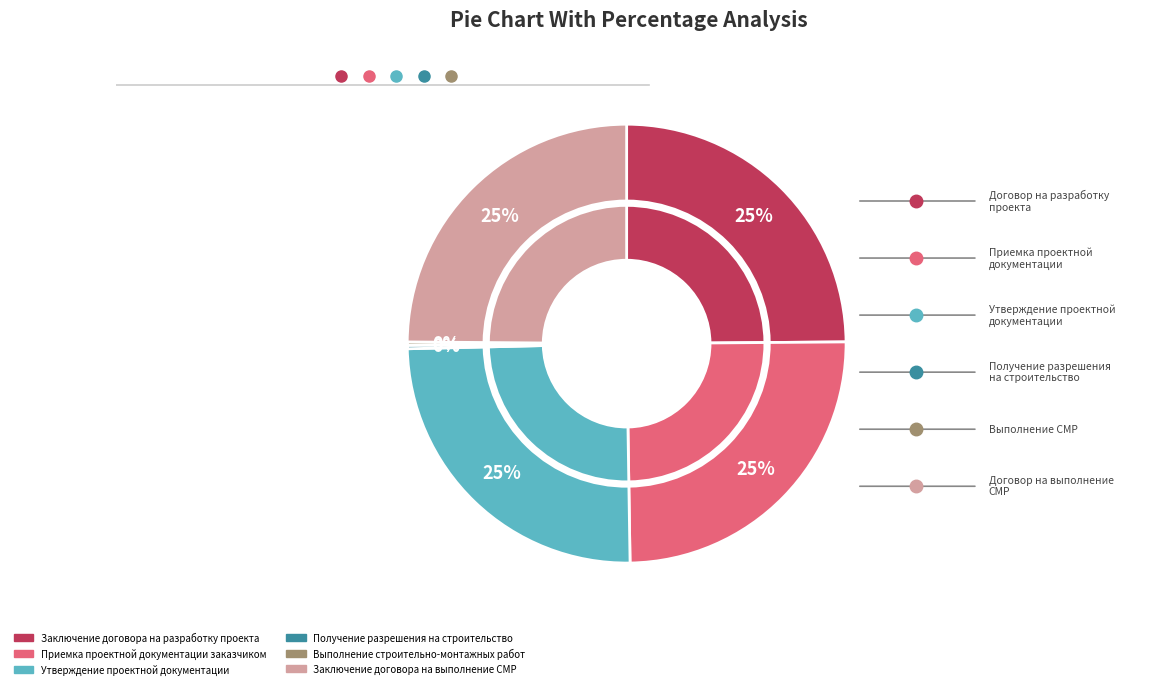

What percentage is NOT represented by Утверждение проектной документации?

75.0%